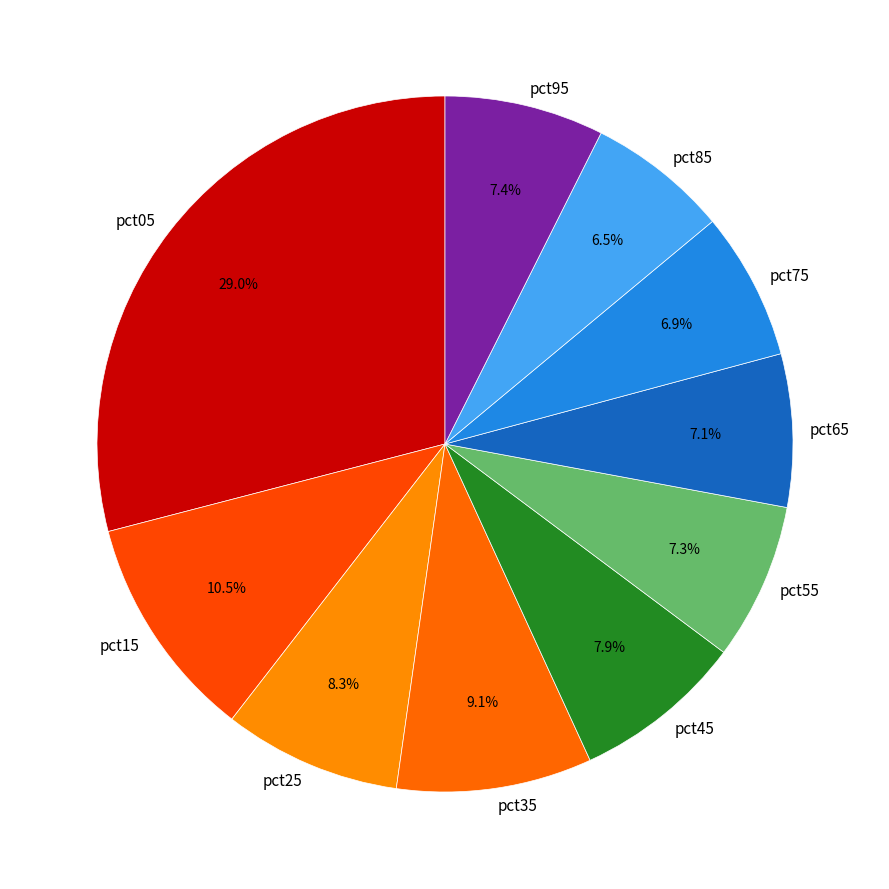

Combined, what portion of the pie is pct55 and pct45?

15.2%